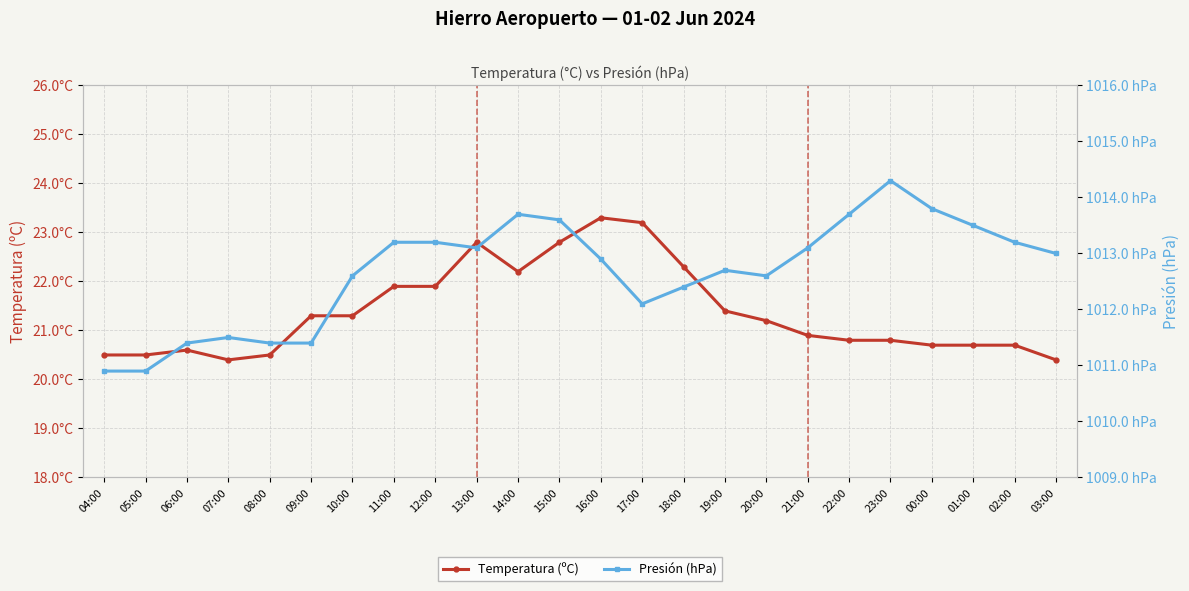

True or false: Temperatura (ºC) has a value of 21.4 at 19:00.

True